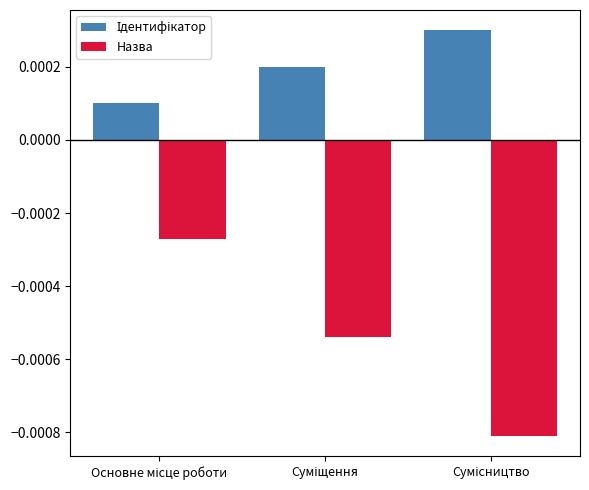

Which series has the widest spread of values?

Назва